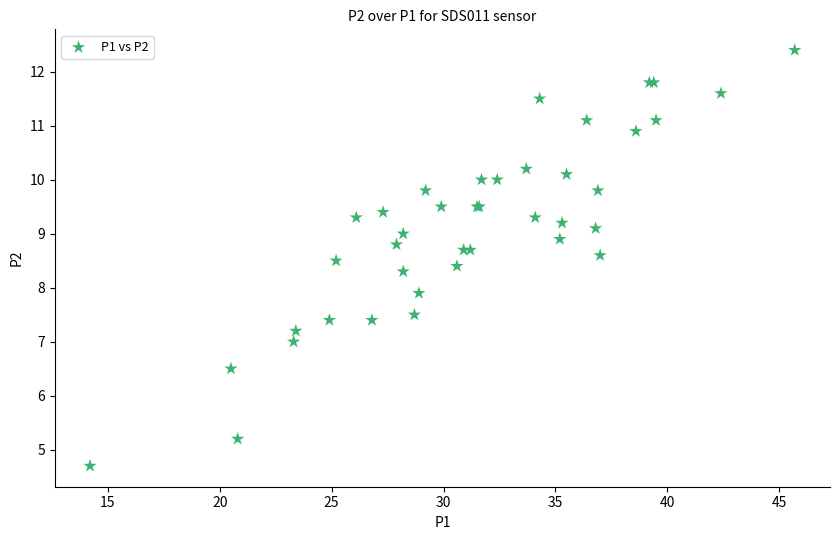

What Y value in the scatter plot is closest to 8?

7.9